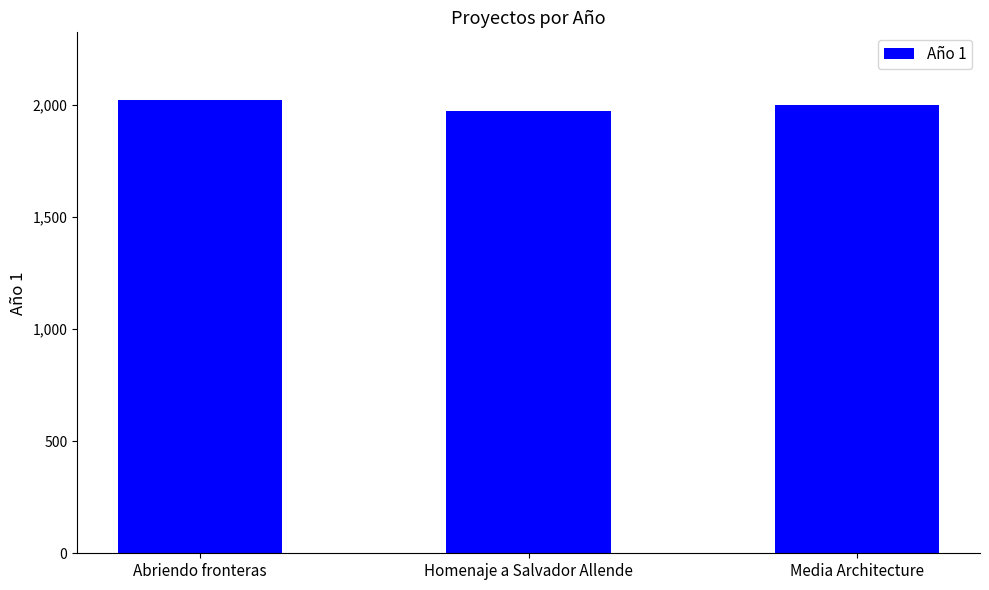

How many values are between 1974 and 2021?

3